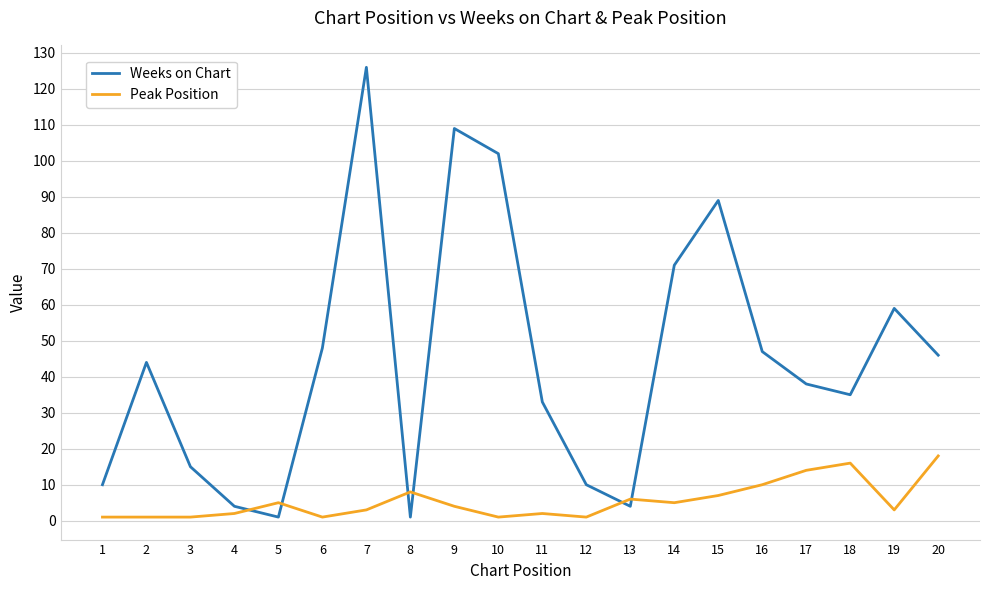

Reading left to right, transcribe all the data shown in this chart.

Weeks on Chart: 1=10	2=44	3=15	4=4	5=1	6=48	7=126	8=1	9=109	10=102	11=33	12=10	13=4	14=71	15=89	16=47	17=38	18=35	19=59	20=46
Peak Position: 1=1	2=1	3=1	4=2	5=5	6=1	7=3	8=8	9=4	10=1	11=2	12=1	13=6	14=5	15=7	16=10	17=14	18=16	19=3	20=18